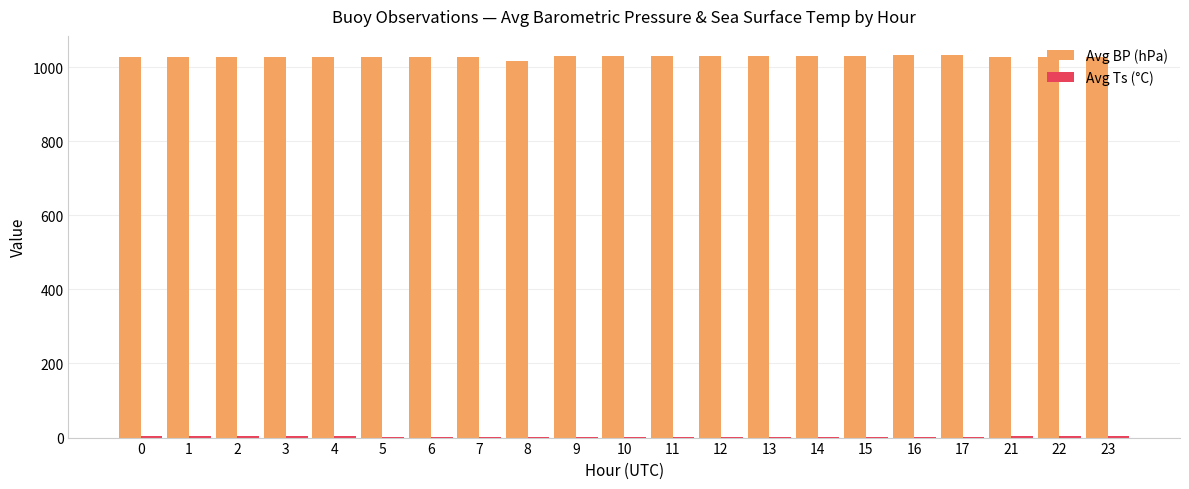

What is the maximum value shown in the chart?

1032.6